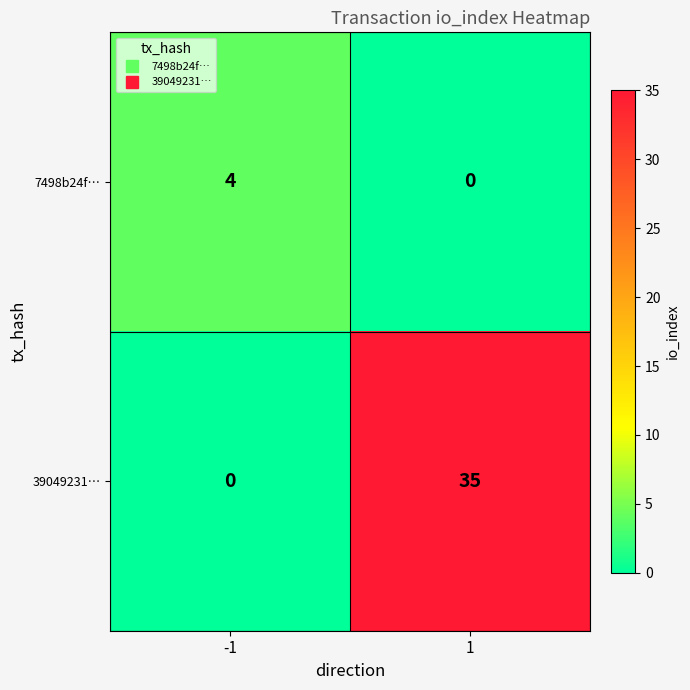

The 7498b24f… series shows -2 at 1. True or false?

False